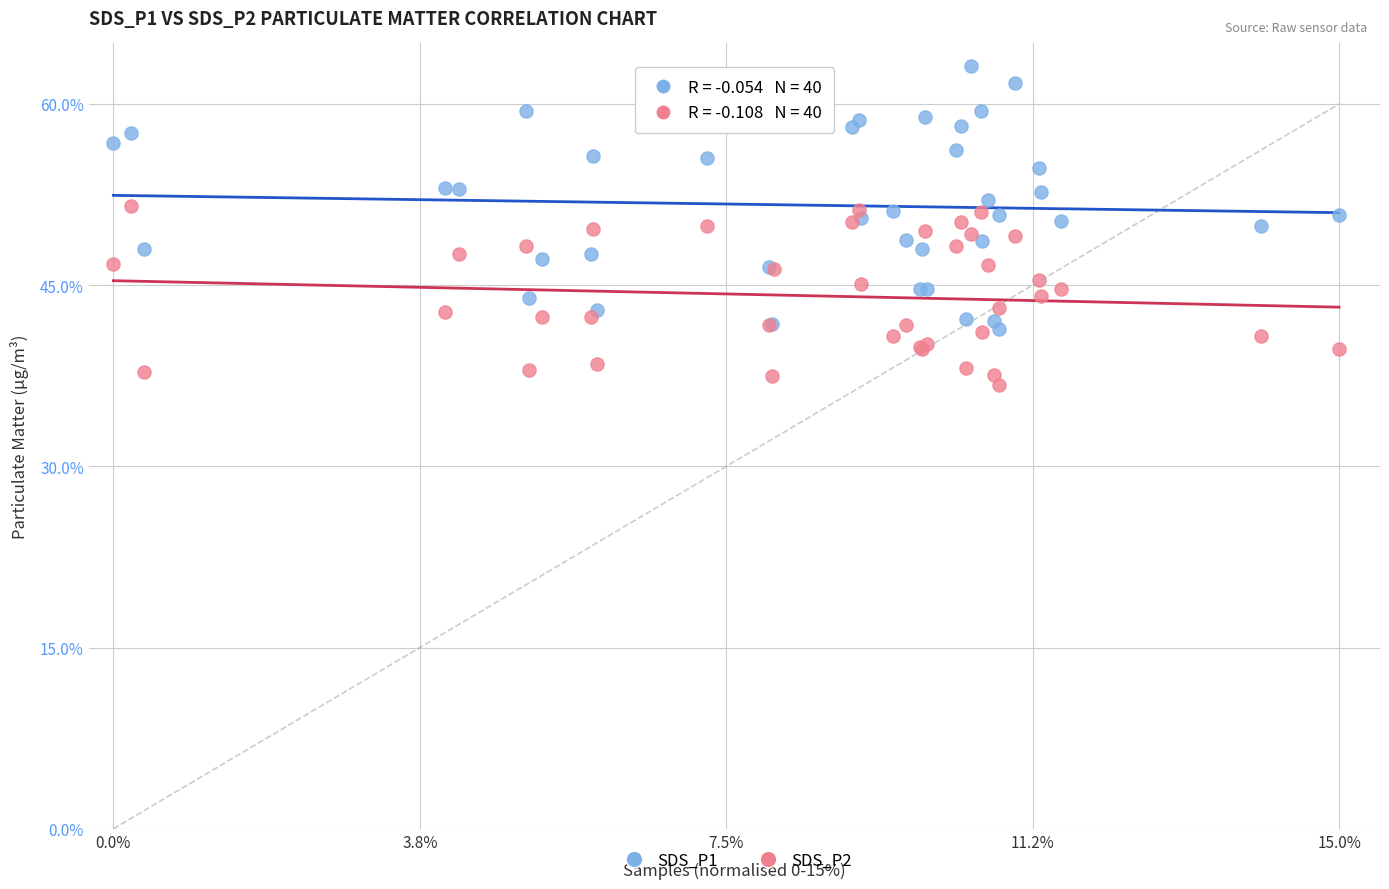

Which series has the largest Y range (max minus min)?

SDS_P1